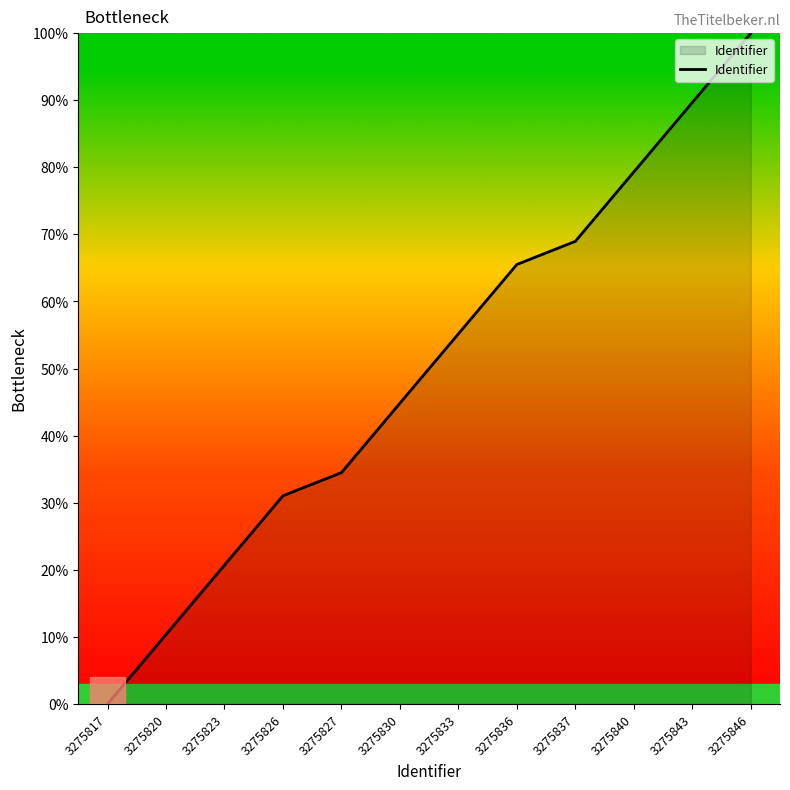

True or false: the data has more than 1 interior local peaks.

False